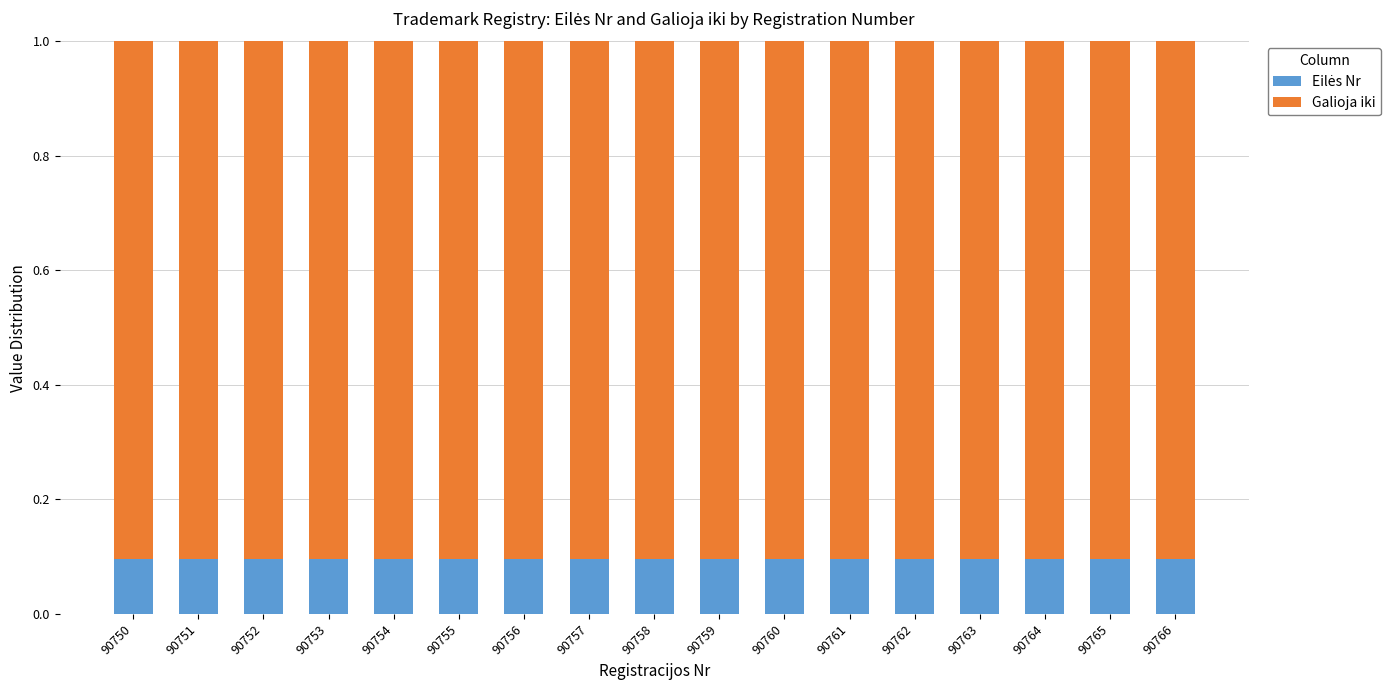

What is the total value across all series at 90753?

1.0